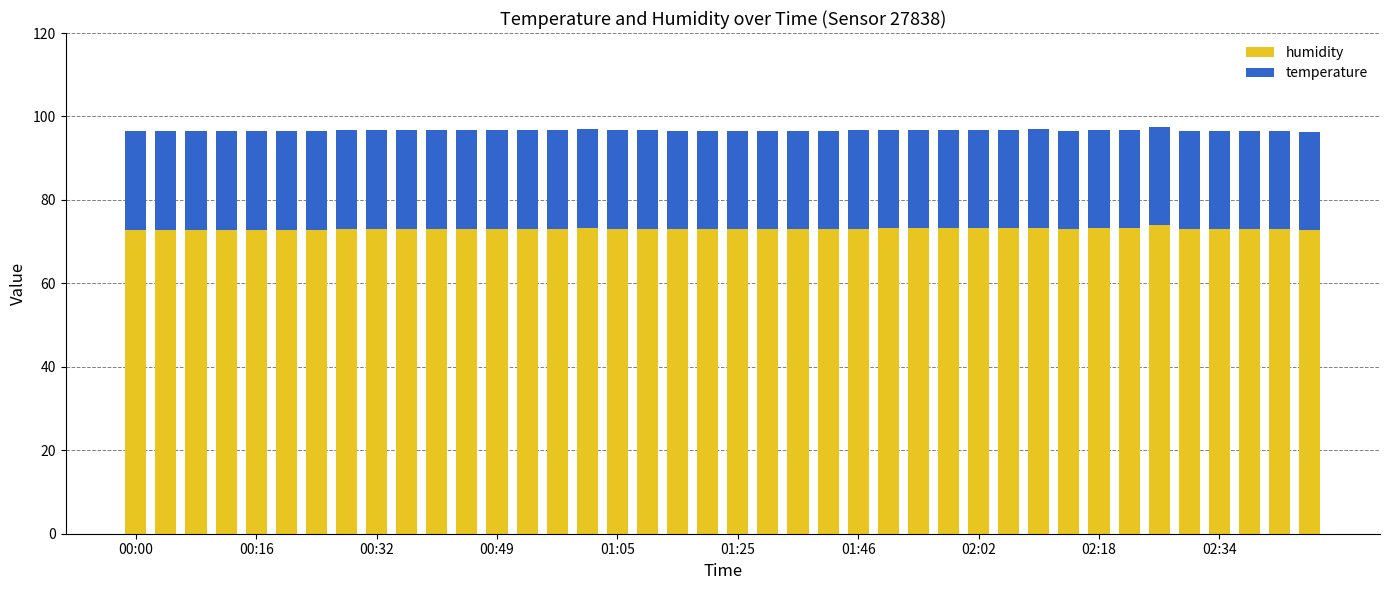

What is the lowest value of the humidity series?

72.7